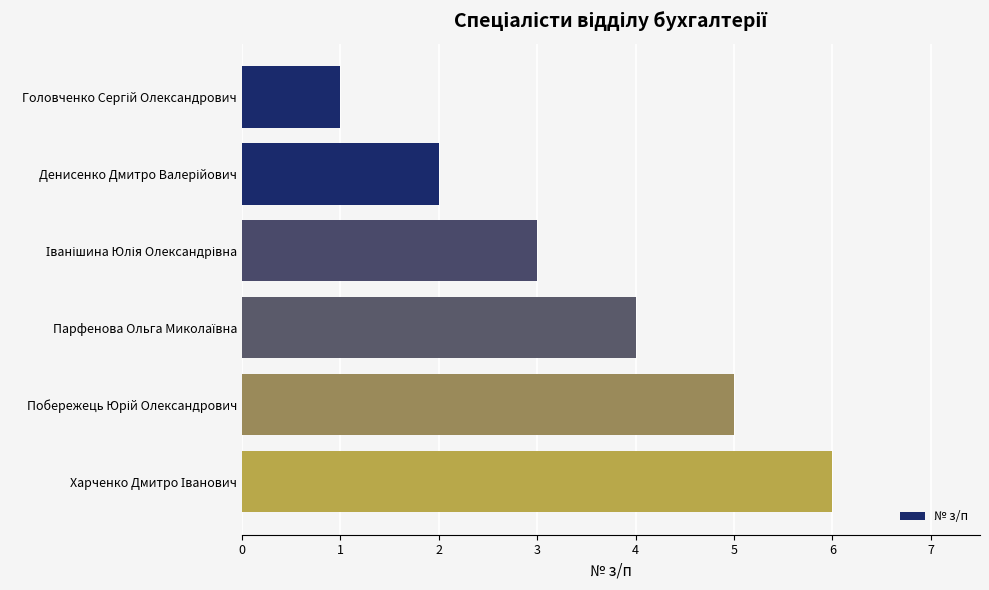

What is the average value?

4